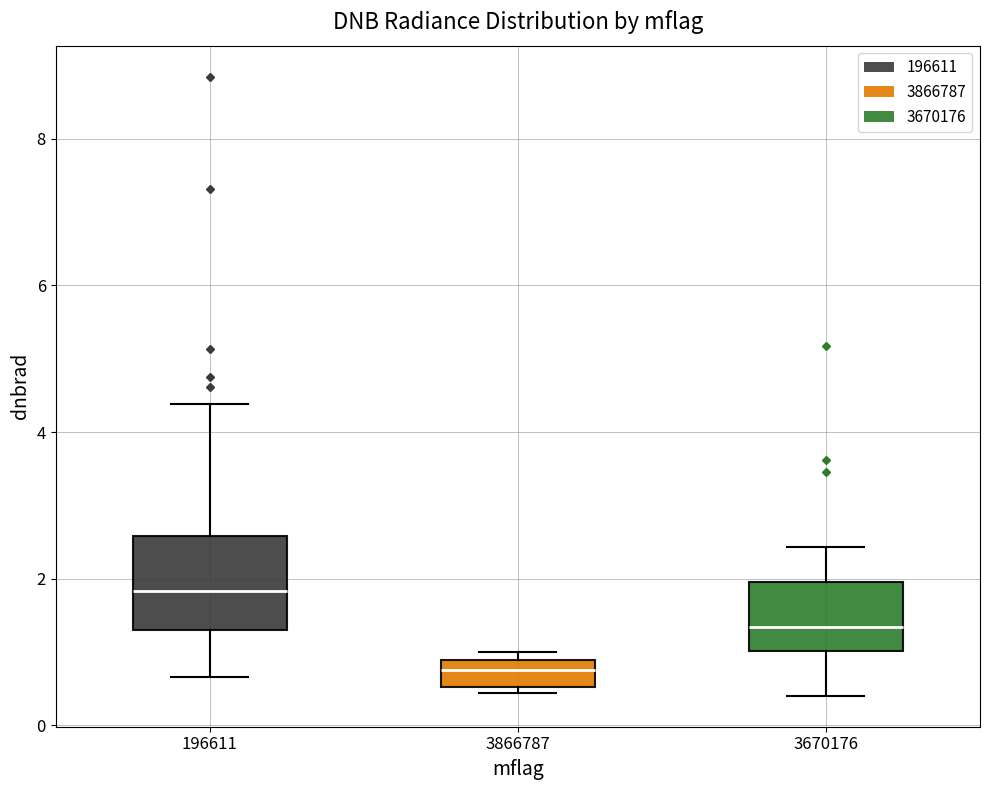

Reading left to right, read every box against the y-axis: the position of its median line, the range the box covers, and the ends of its whiskers. The values are not printed on the chart, so give them approximately, as read against the axis.

196611: median 1.8, box 1.4 to 2.6, whiskers 0.6 to 4.4
3866787: median 0.8 (inside the box), box 0.6 to 0.8, whiskers 0.4 to 1.0
3670176: median 1.4, box 1.0 to 2.0, whiskers 0.4 to 2.4